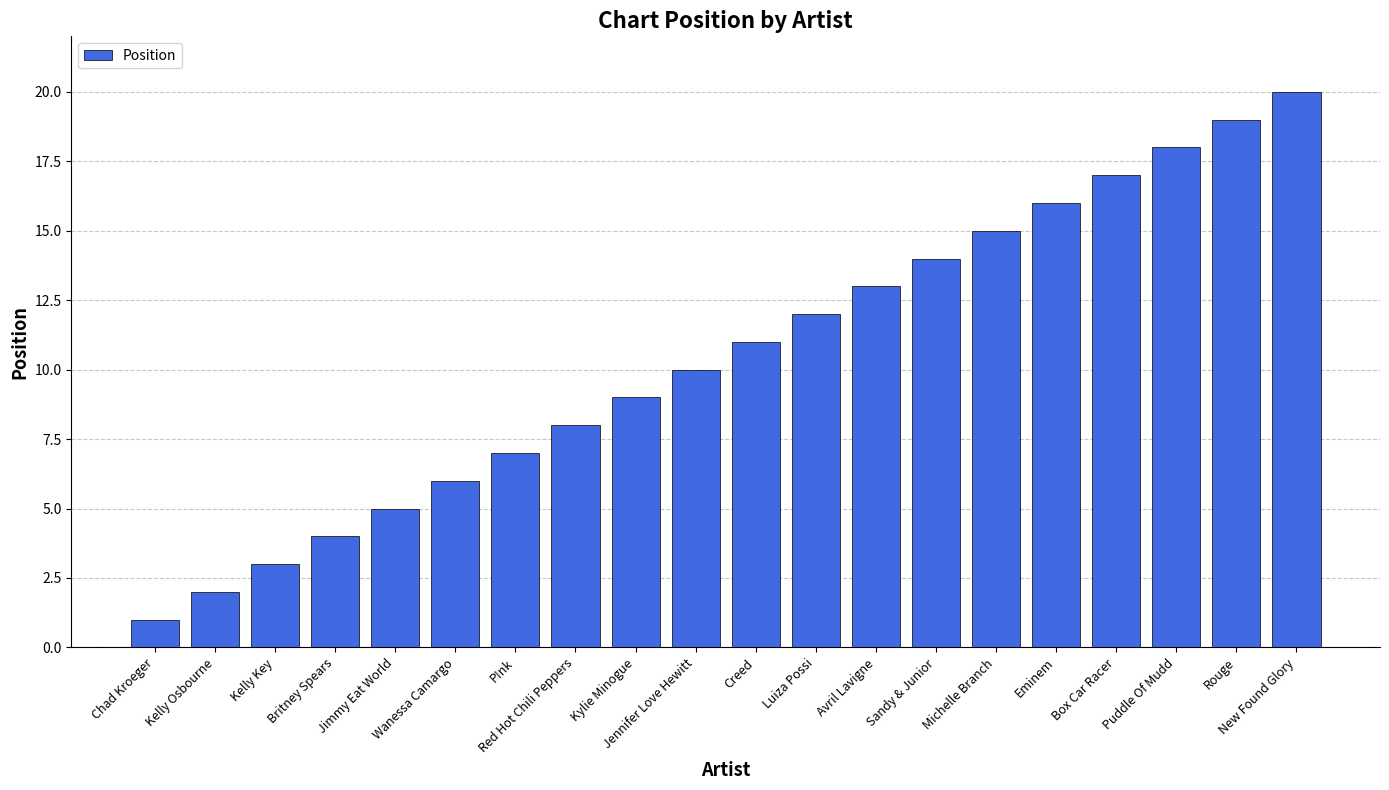

Reading left to right, extract all data points from this chart.

1	2	3	4	5	6	7	8	9	10	11	12	13	14	15	16	17	18	19	20